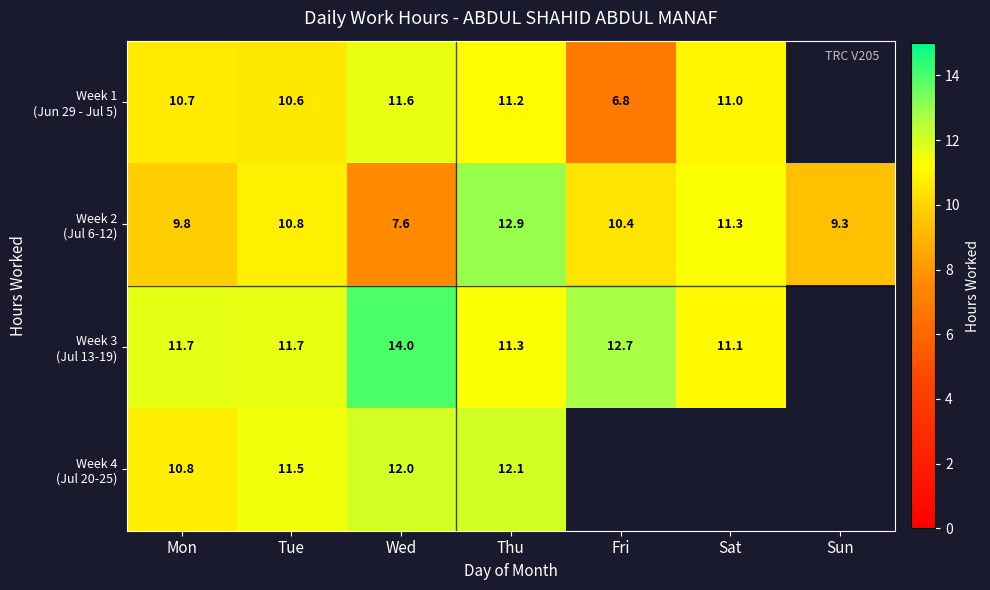

What is the difference between the highest and lowest values at Tue?

1.1